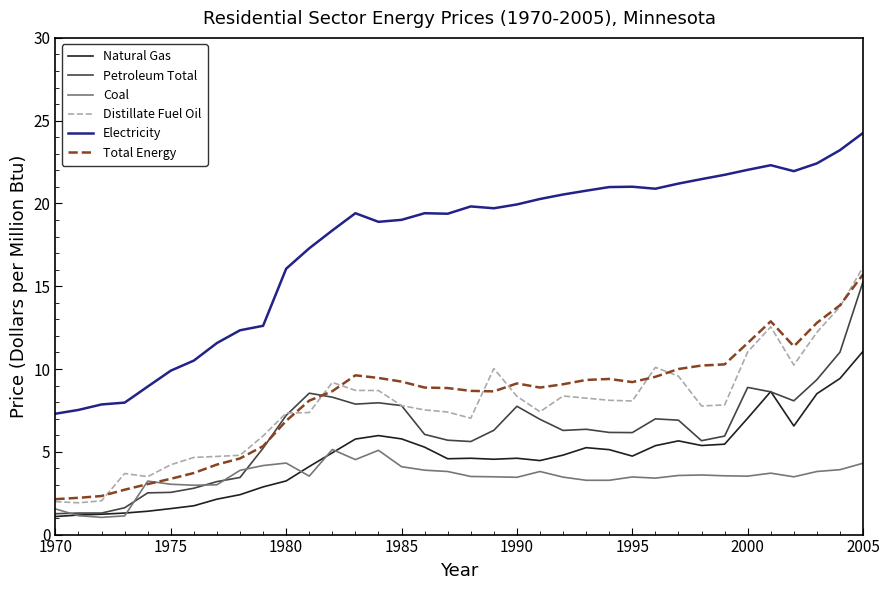

Which series has the largest range (max minus min)?

Electricity